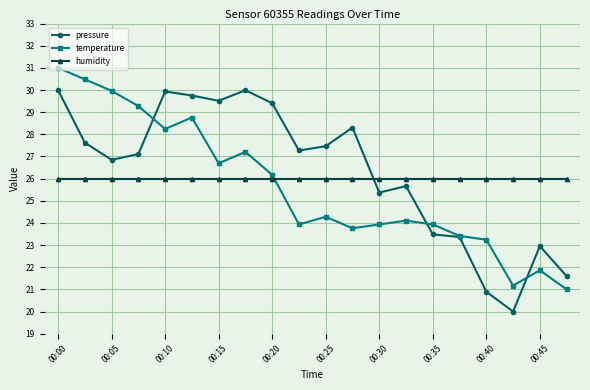

True or false: temperature and pressure cross at least once.

True